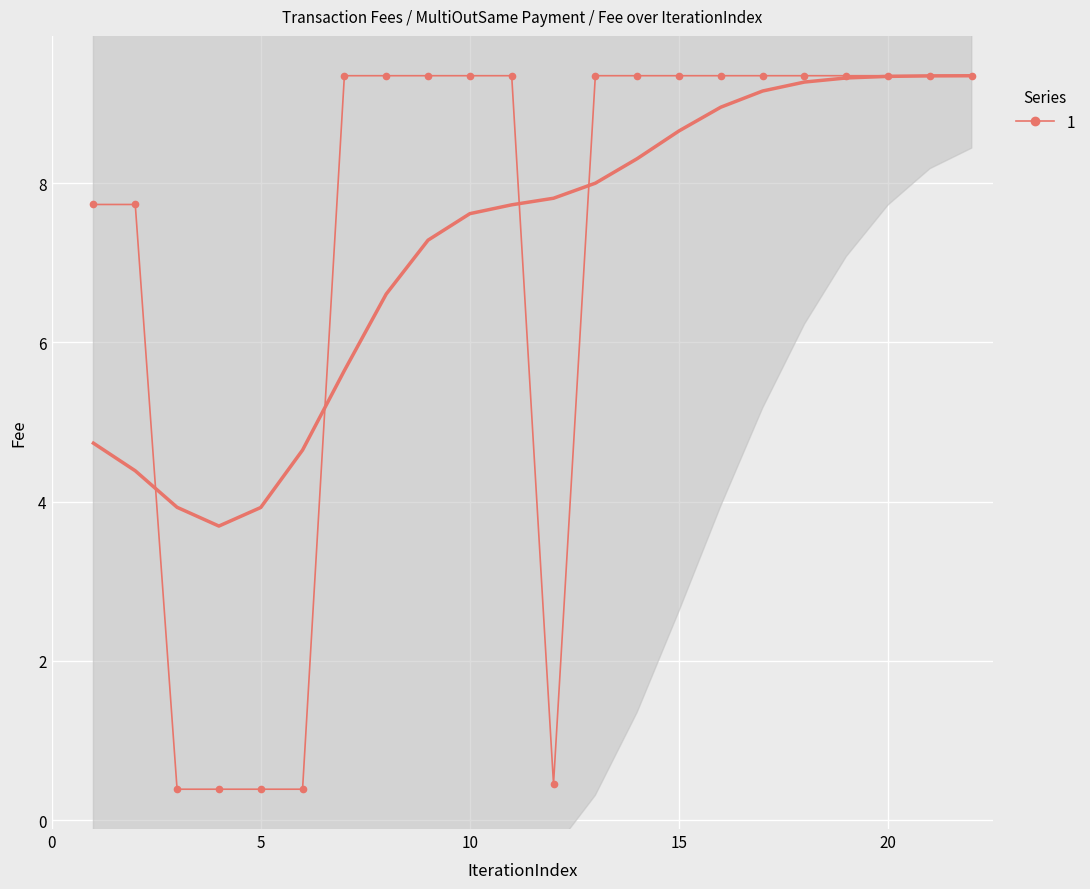

What is the maximum value for 1?

9.3